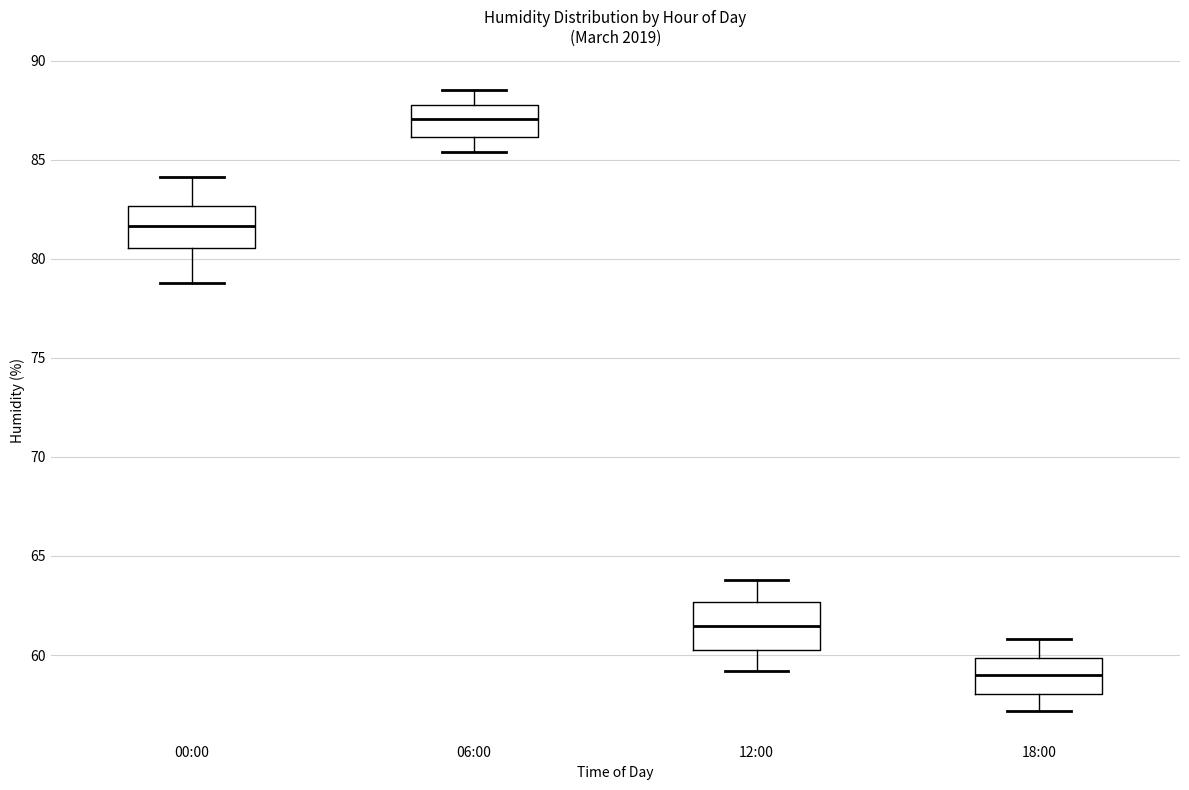

Reading left to right, transcribe this box plot: for each box, give where its median line is, the range the box spans, and where its two whiskers end, as read against the y-axis. The values are not printed on the chart, so give them approximately, as read against the axis.

00:00: median 81.5, box 80.5 to 82.5, whiskers 79.0 to 84.0
06:00: median 87.0, box 86.0 to 88.0, whiskers 85.5 to 88.5
12:00: median 61.5, box 60.5 to 62.5, whiskers 59.0 to 64.0
18:00: median 59.0, box 58.0 to 60.0, whiskers 57.0 to 61.0